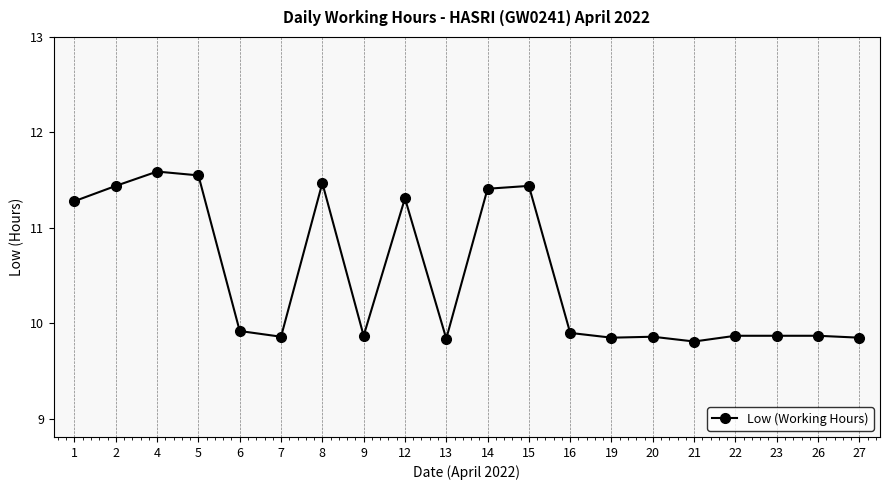

The chart shows a value of 16.0 at 13. True or false?

False